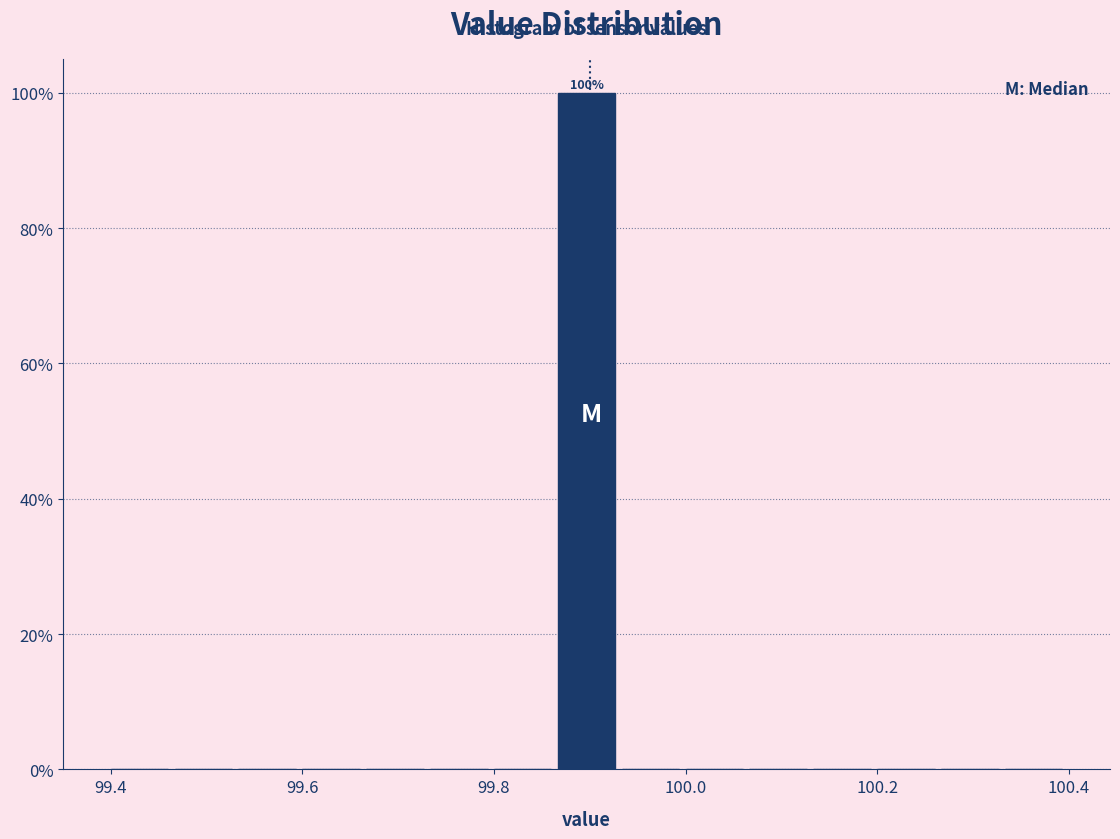

Read against the x-axis, roughly where is the centre of the tallest bar?

99.90